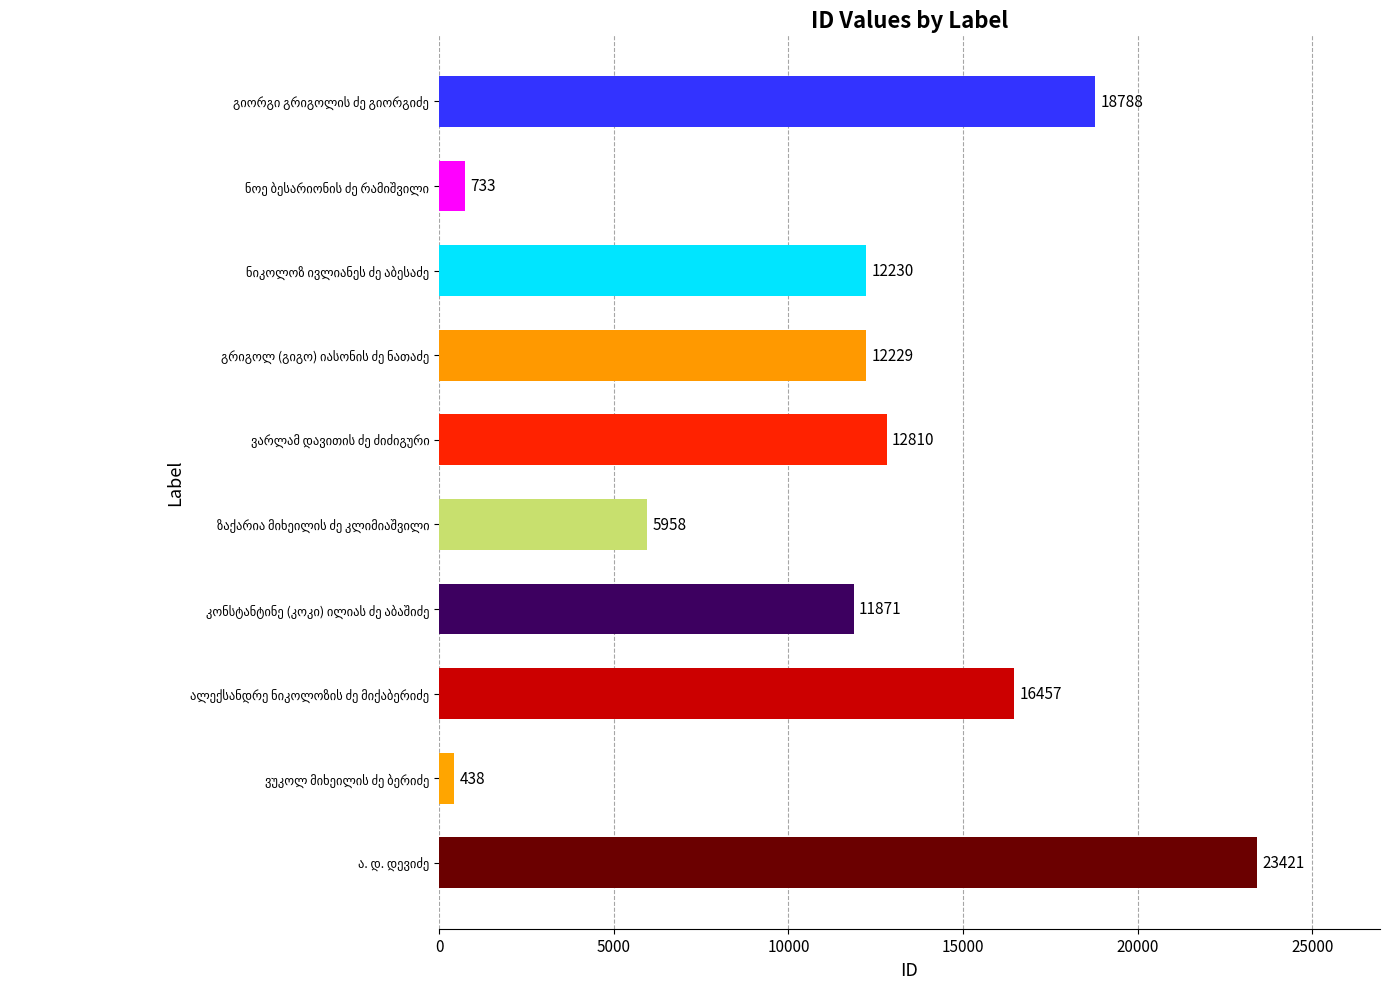

What is the smallest value displayed?

438